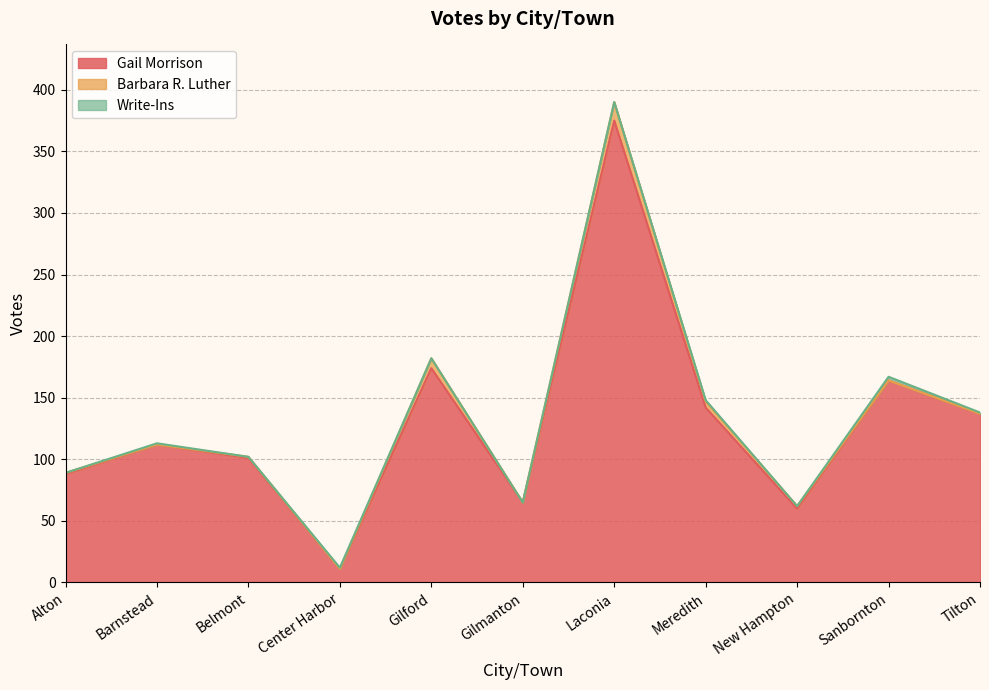

What is the approximate value of Gail Morrison at Center Harbor, to the nearest 10?

10